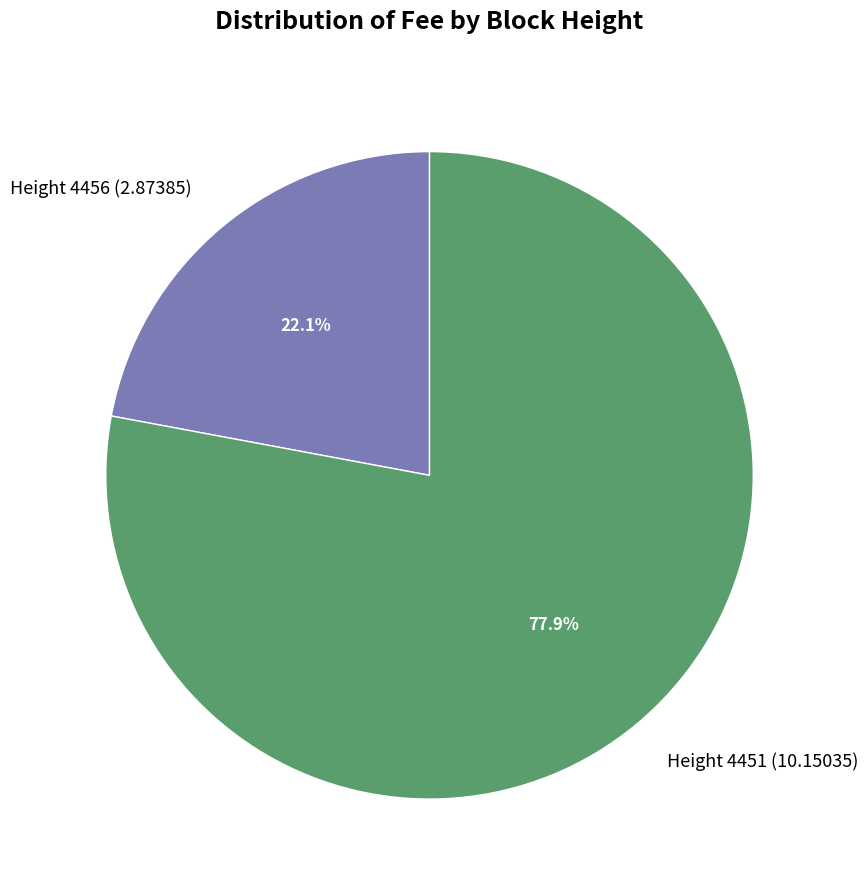

Which category has the smallest portion of the pie?

Height 4456 (2.87385)